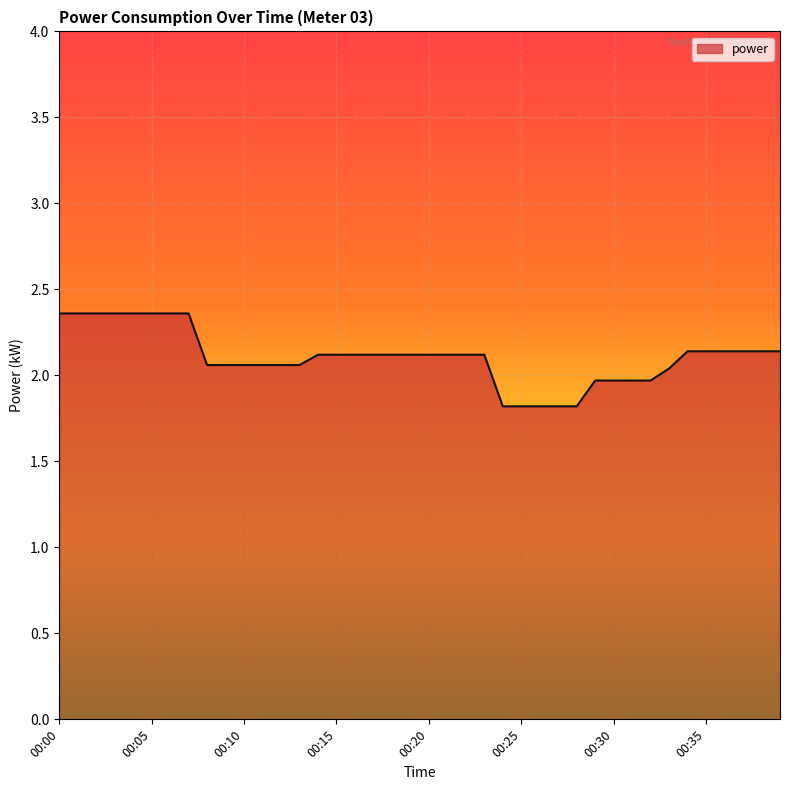

What is the difference between the maximum and minimum values?

0.5